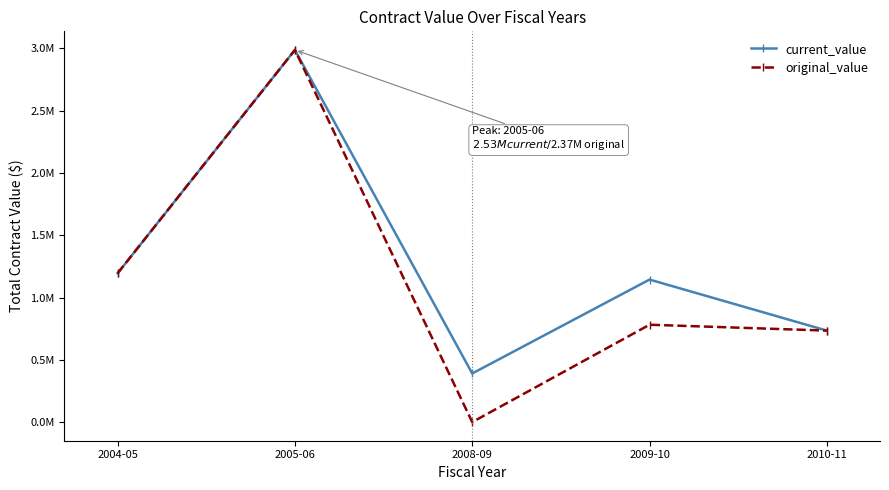

Is this an area chart (filled region under the line)?

No